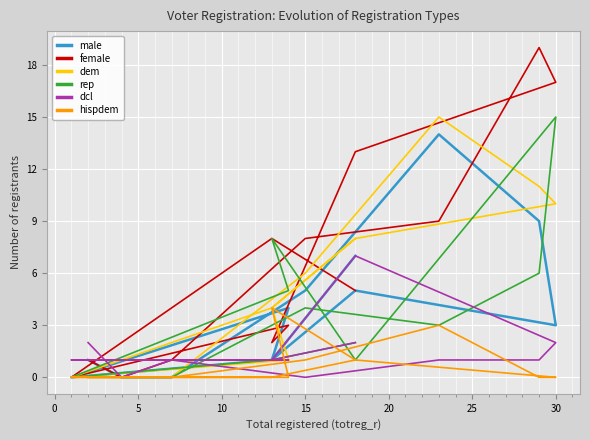

What is the highest value of the female series?

19